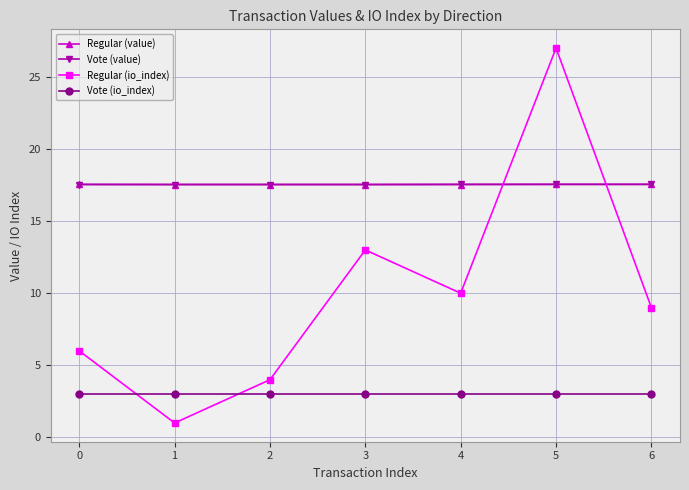

What is the greatest value displayed?

27.0